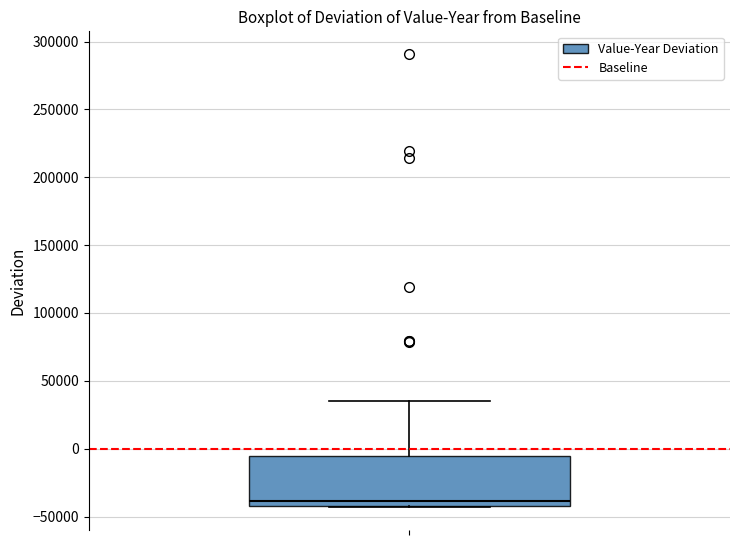

Read this box plot against the y-axis: the position of the median line, the range covered by the box, and the ends of both whiskers. The values are not printed on the chart, so give them approximately, as read against the axis.

median -40000 (just above the box's lower edge), box -40000 to -5000, whiskers -45000 to 35000